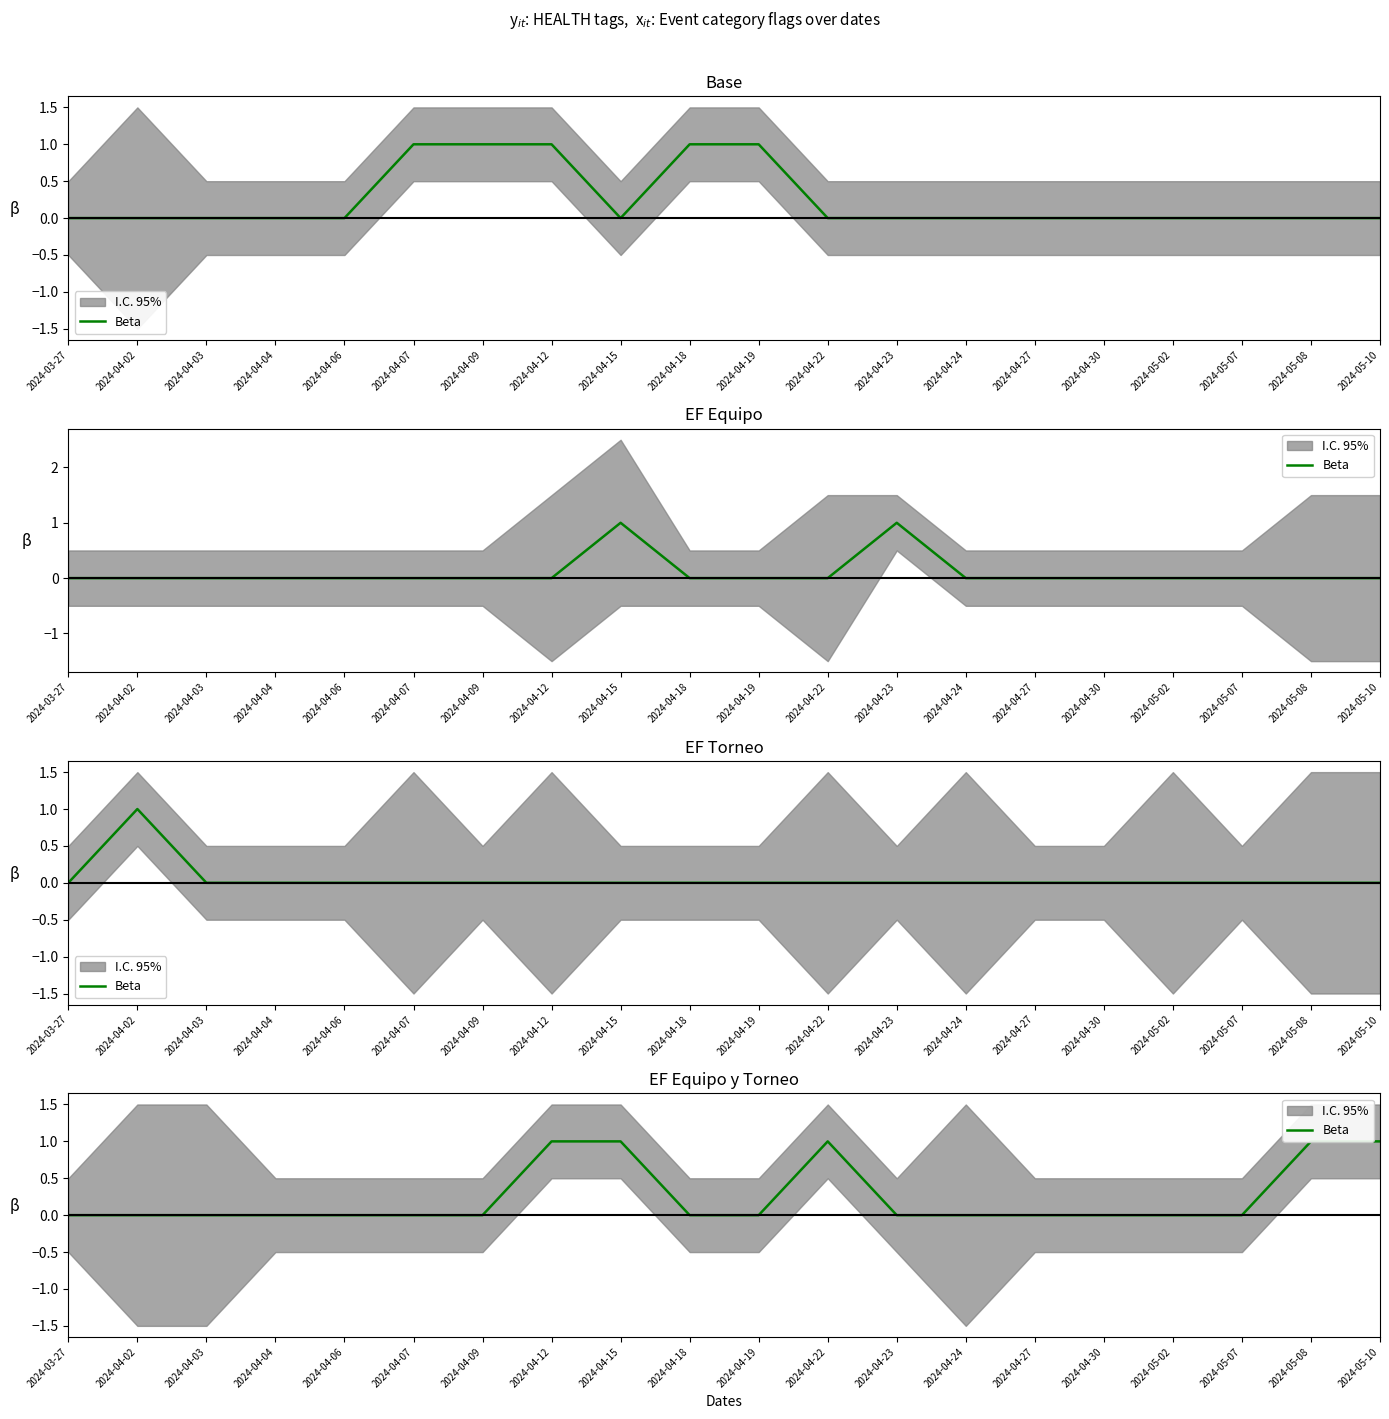

True or false: the data has more than 0 interior local peaks.

True